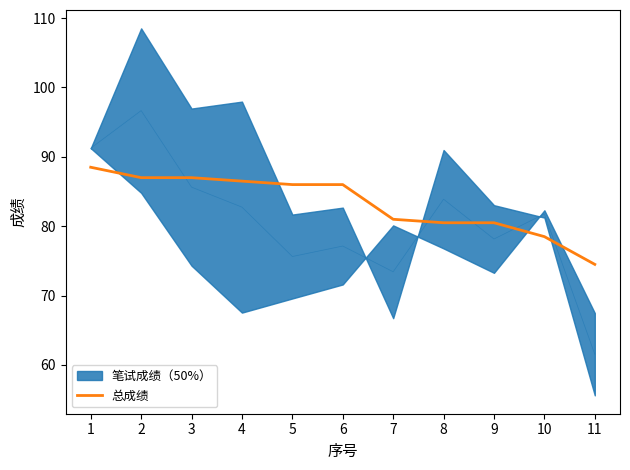

At which category does the chart reach its minimum across all series?

11